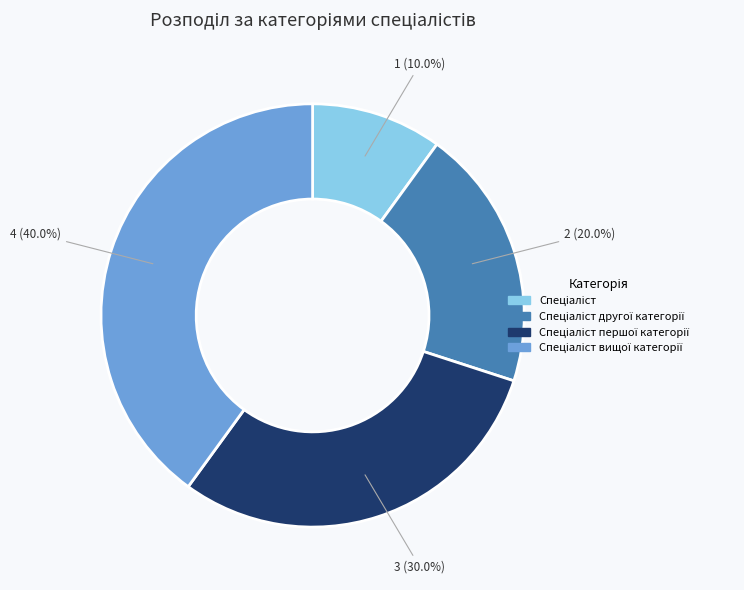

Is there a majority slice in this chart?

No